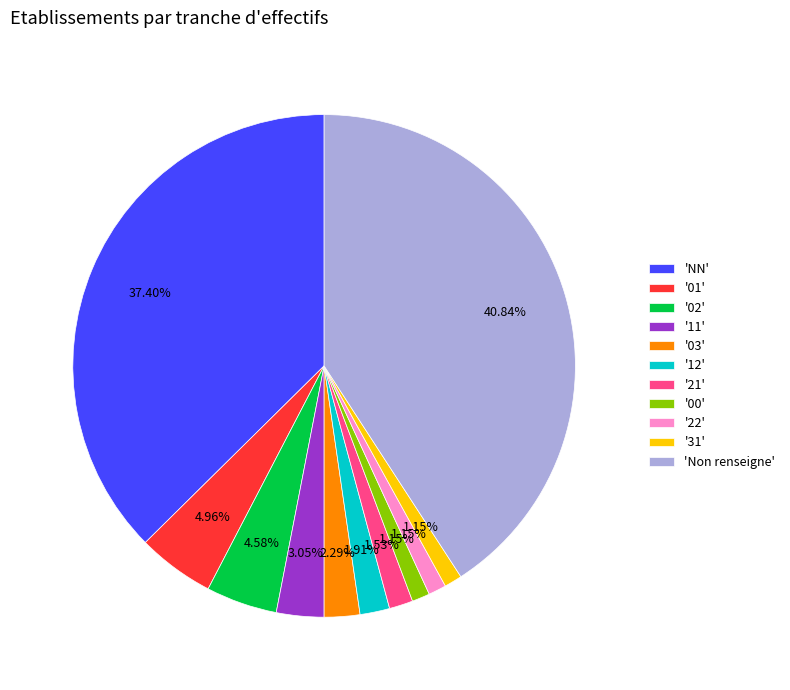

Combined, do '12' and '11' account for over 50%?

No